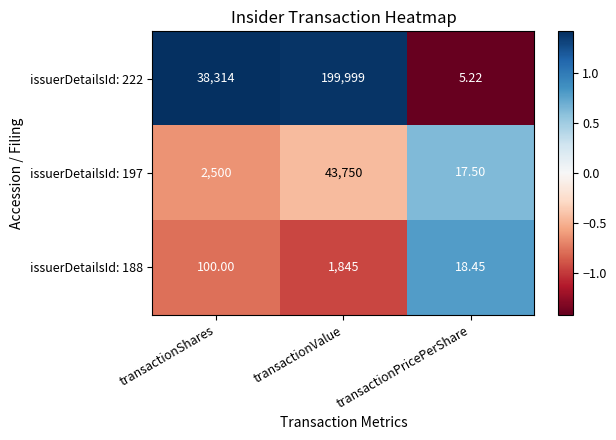

At which label is issuerDetailsId: 188 closest to 931?

transactionShares